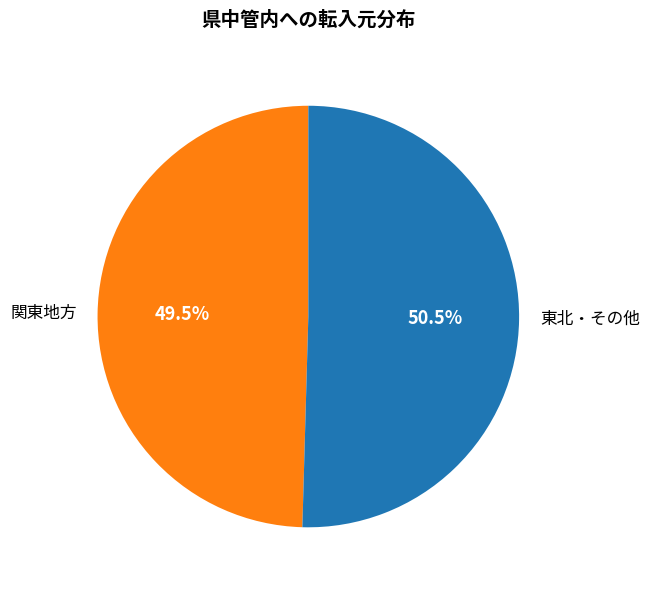

Do 関東地方 and 東北・その他 together represent more than half of the pie?

Yes